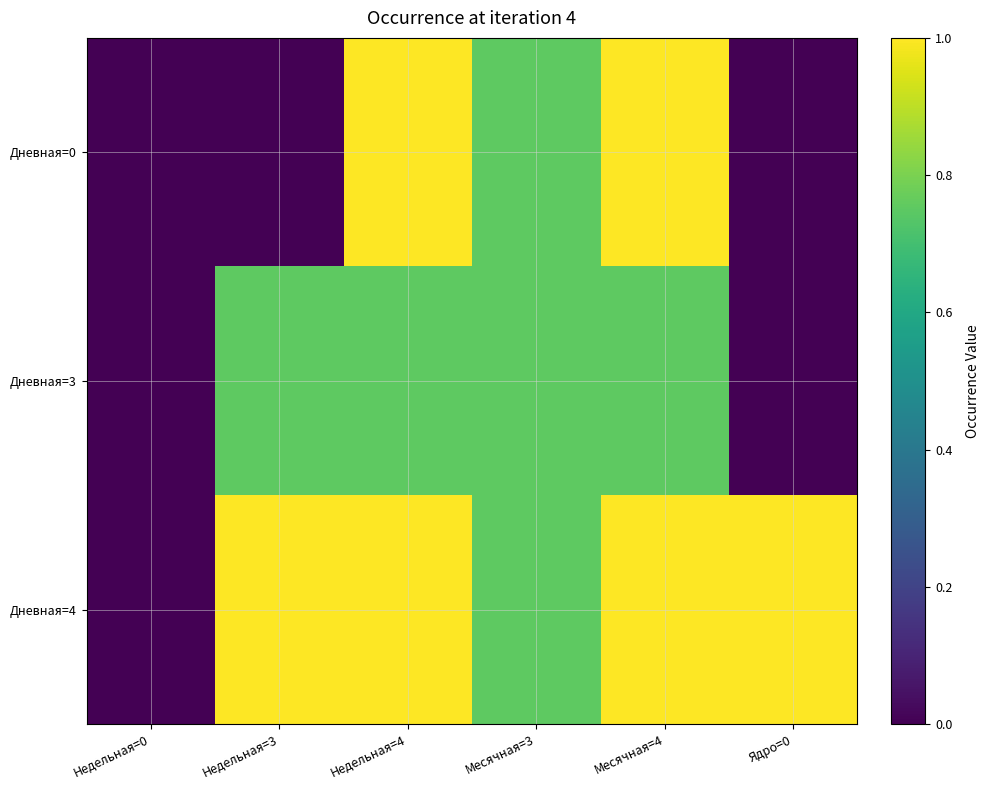

Which series has the largest total across all categories?

Дневная=4